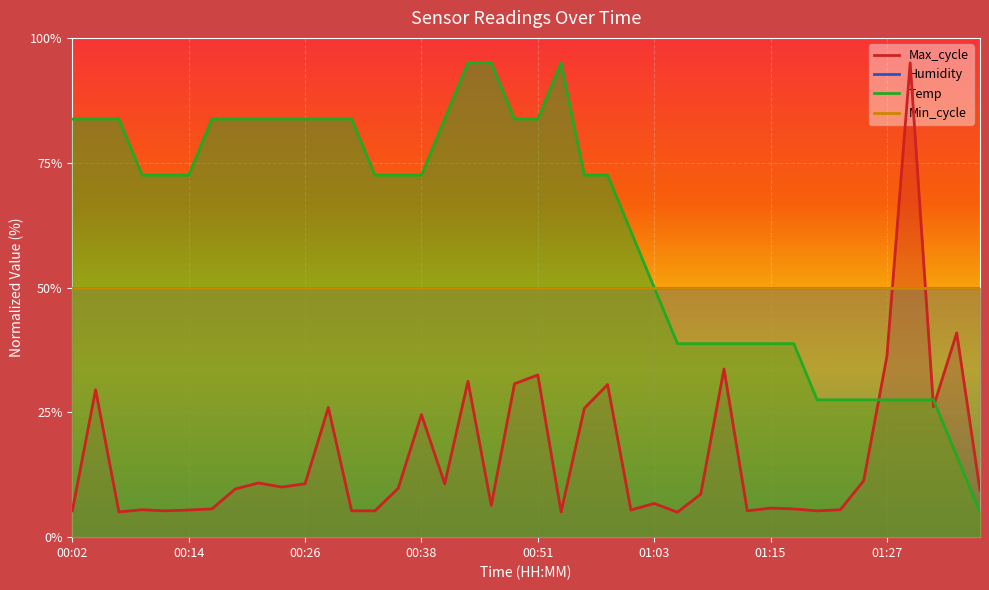

What is the smallest value displayed?

5.0